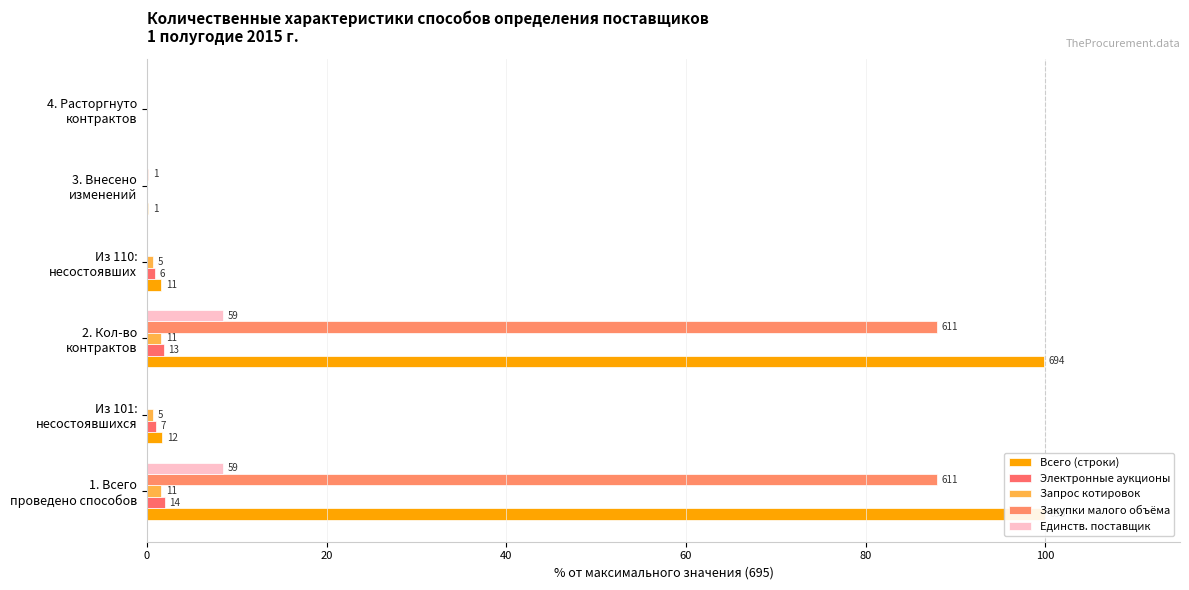

Is it true that Электронные аукционы equals 2.5 at 2. Кол-во контрактов?

False